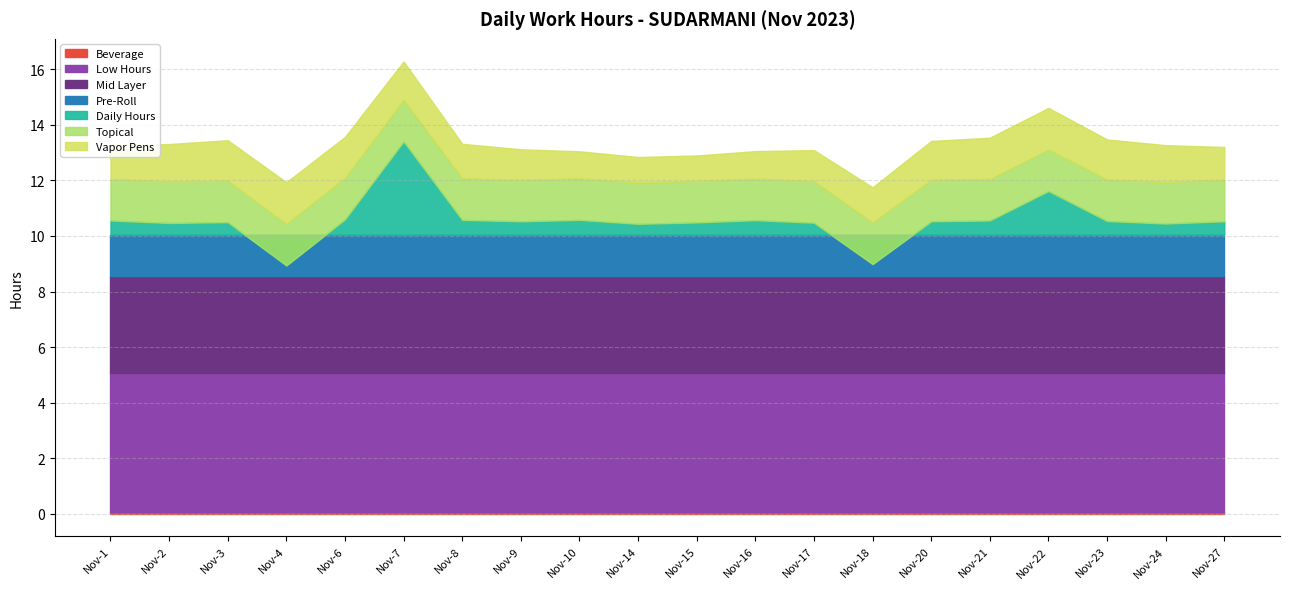

Where is the first local minimum for Low?

2